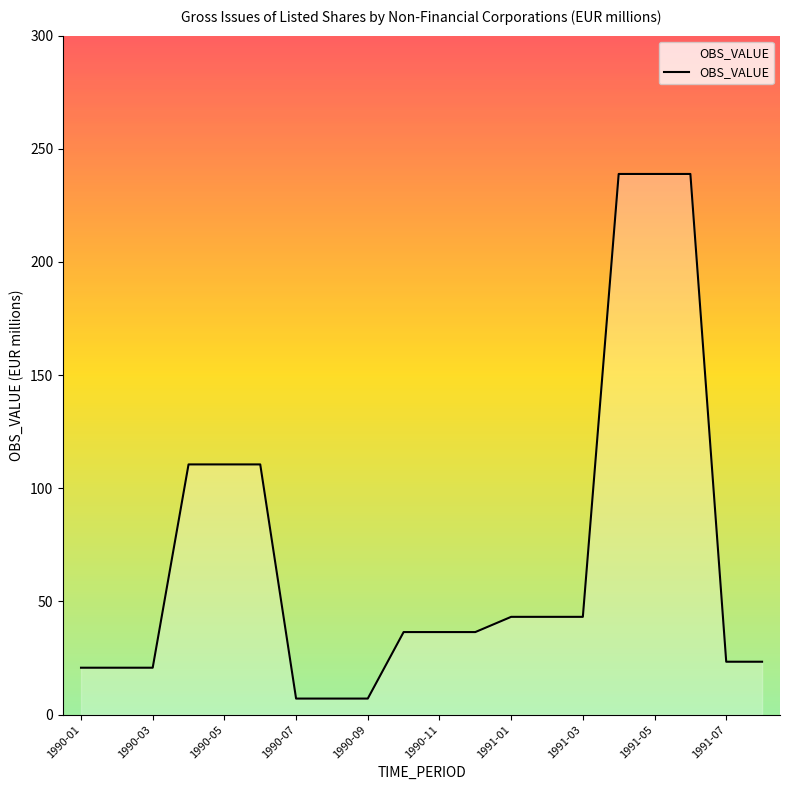

What is the greatest value displayed?

238.9